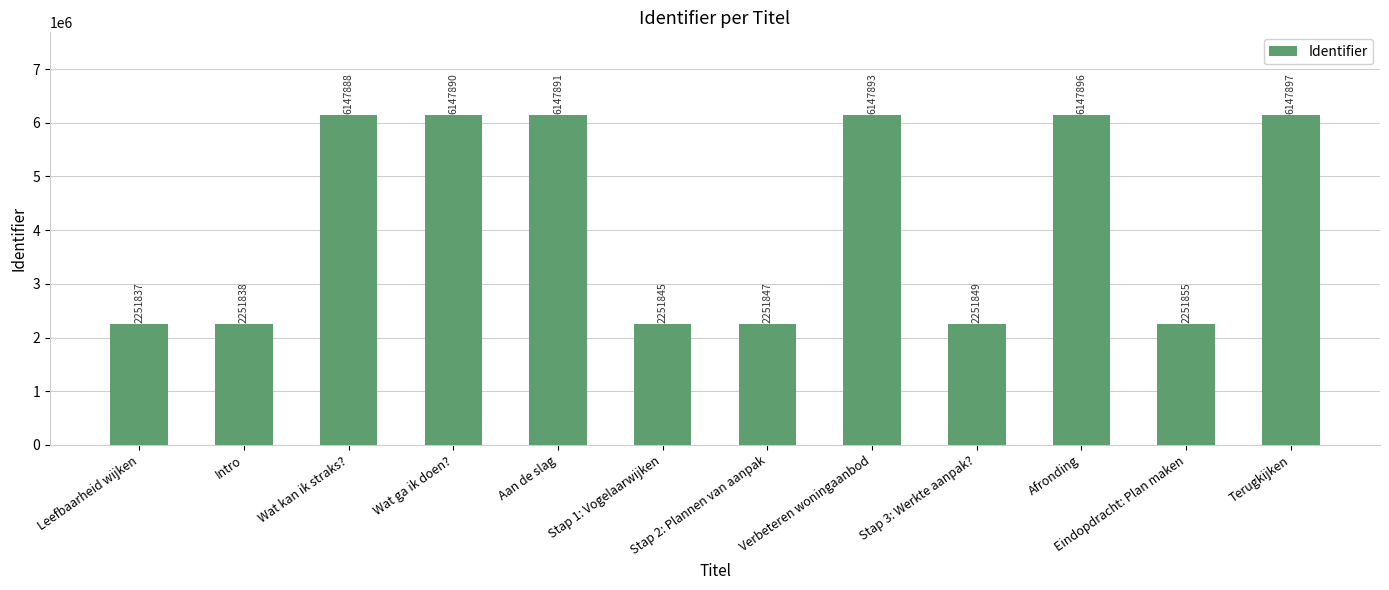

Rank the categories by value from highest to lowest.

Terugkijken, Afronding, Verbeteren woningaanbod, Aan de slag, Wat ga ik doen?, Wat kan ik straks?, Eindopdracht: Plan maken, Stap 3: Werkte aanpak?, Stap 2: Plannen van aanpak, Stap 1: Vogelaarwijken, Intro, Leefbaarheid wijken